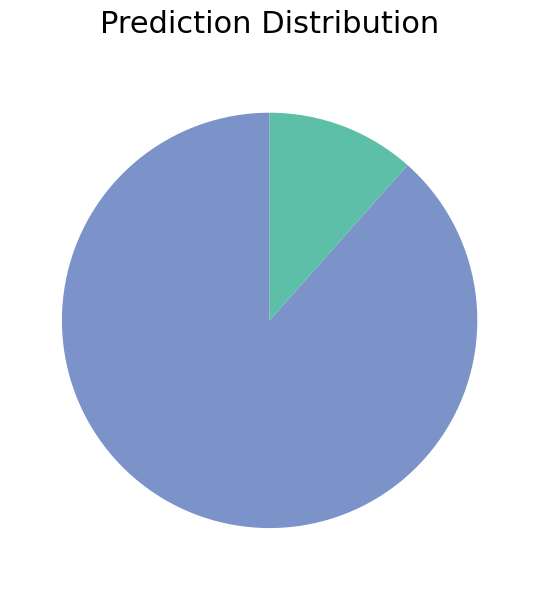

Does any single category account for the majority?

Yes